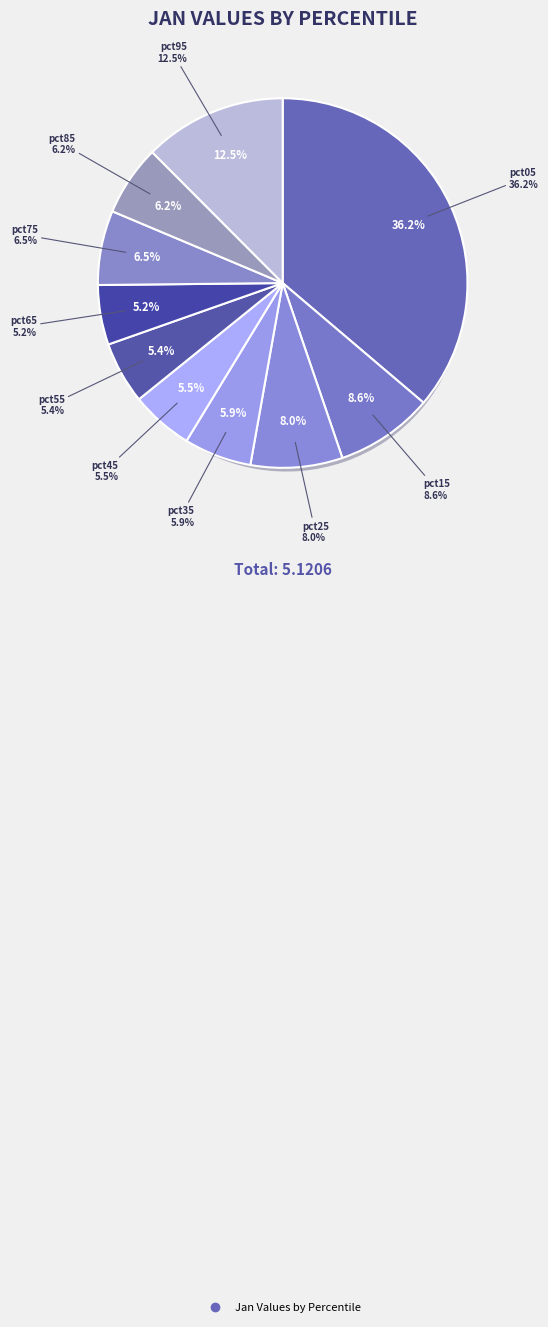

How many slices are in this pie chart?

10